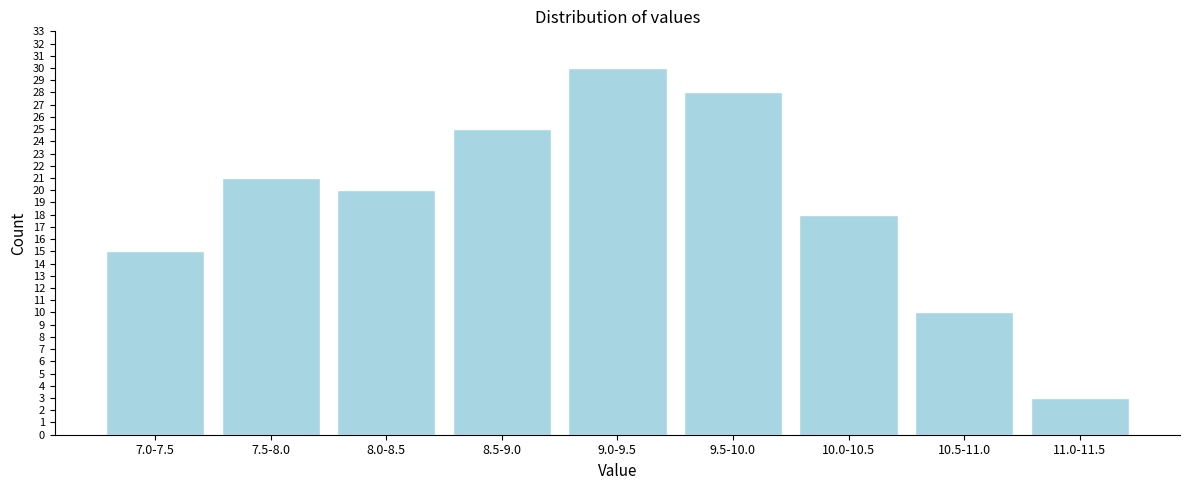

Reading left to right, transcribe all the data shown in this chart.

7.0-7.5=15	7.5-8.0=21	8.0-8.5=20	8.5-9.0=25	9.0-9.5=30	9.5-10.0=28	10.0-10.5=18	10.5-11.0=10	11.0-11.5=3